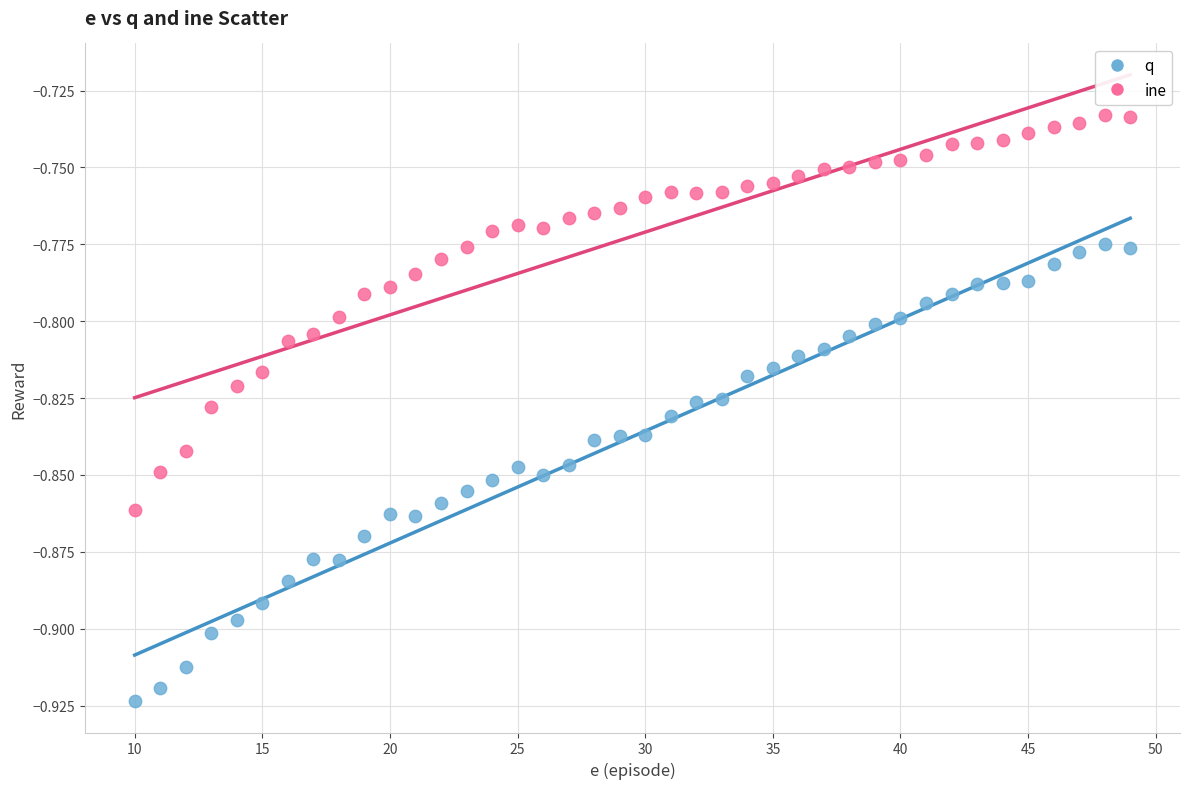

Which series has the widest spread of Y values?

q